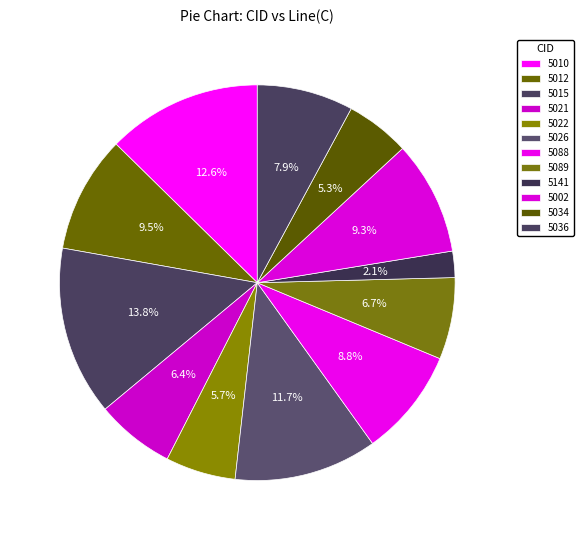

How many slices are in this pie chart?

12